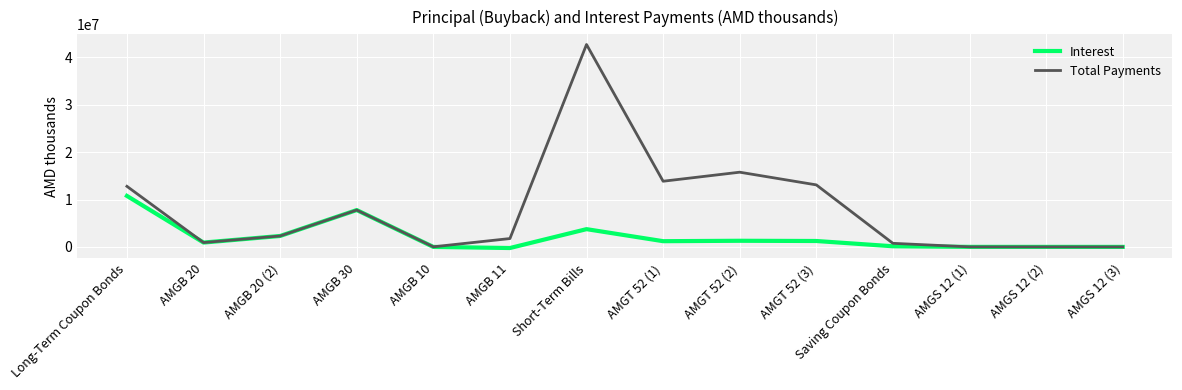

Which series has the widest spread of values?

Total Payments